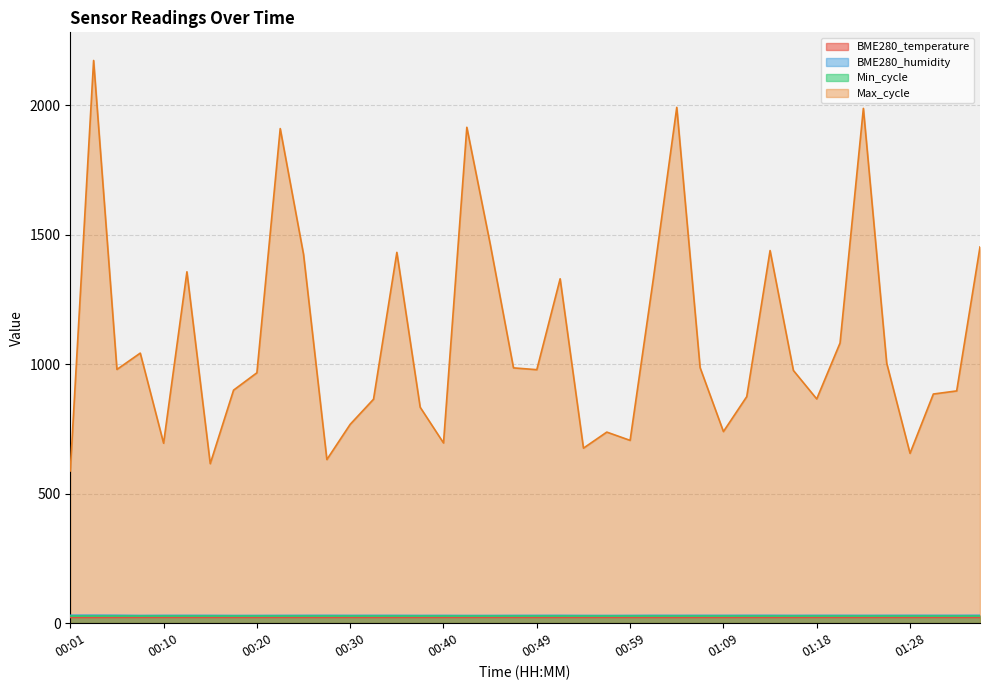

The value of BME280_temperature at 01:04 is 22.3. True or false?

True